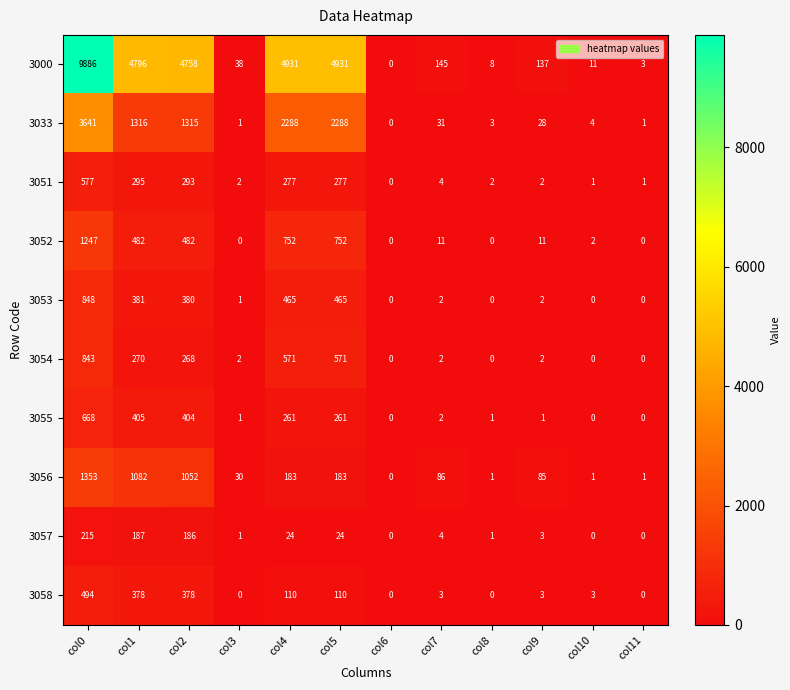

Which series changed the most between col2 and col10?

3000